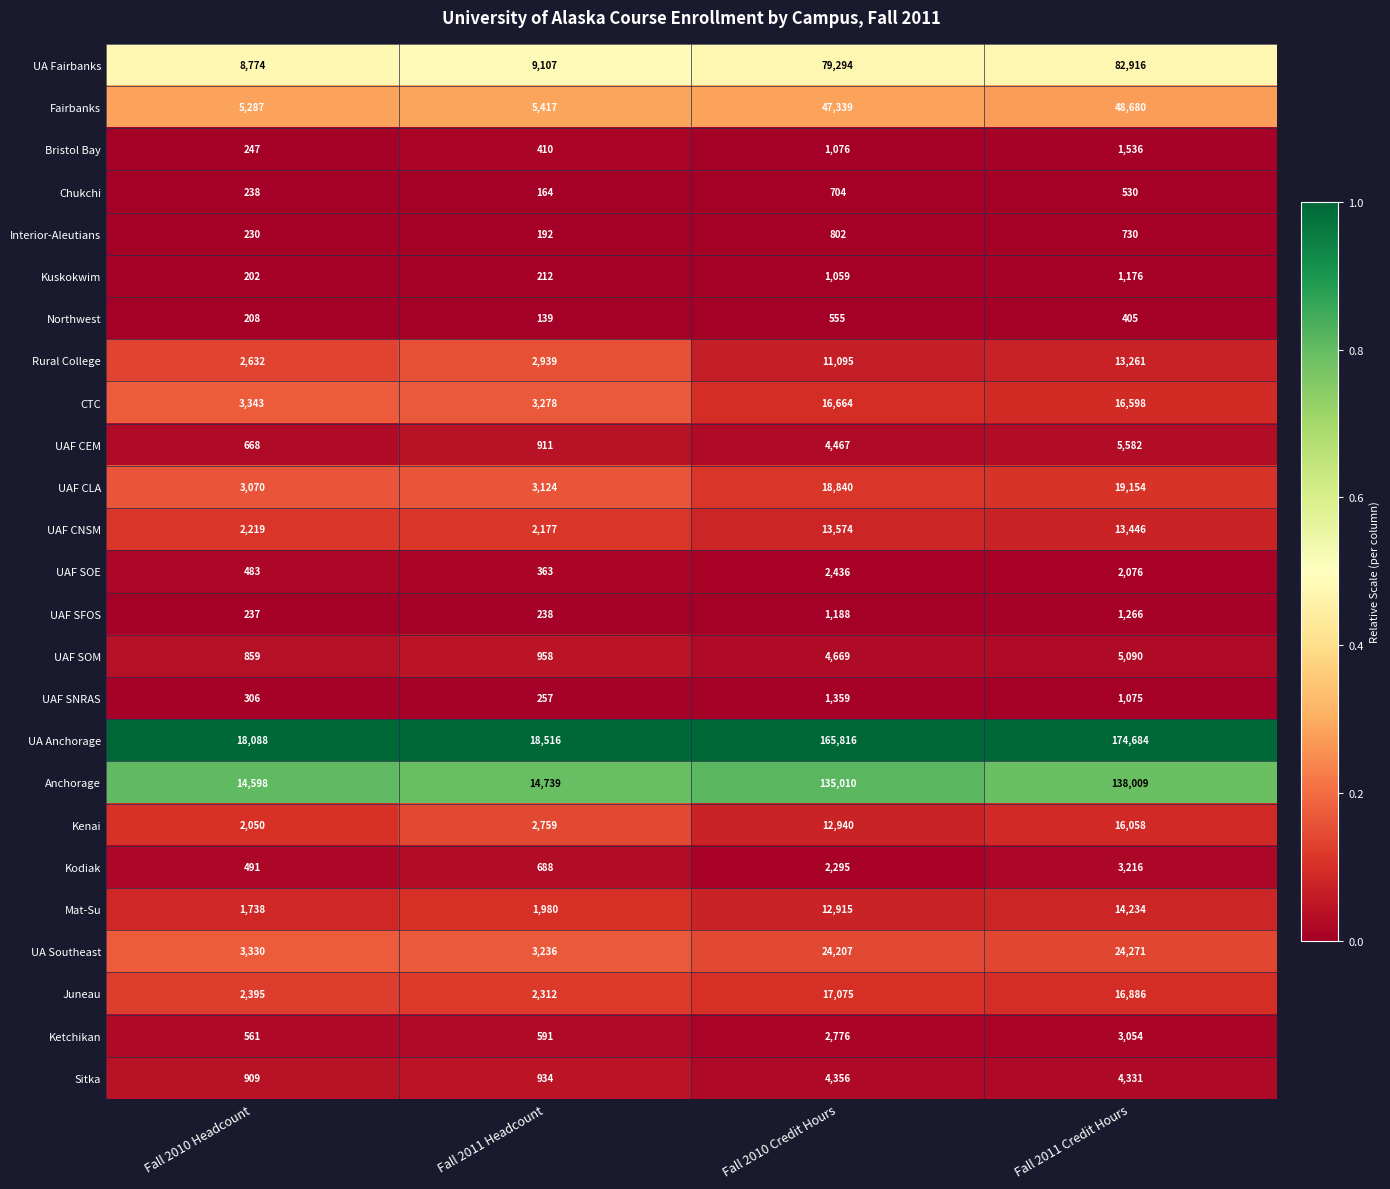

What value does the Northwest series have at Fall 2010 Headcount, to the nearest 10?

210